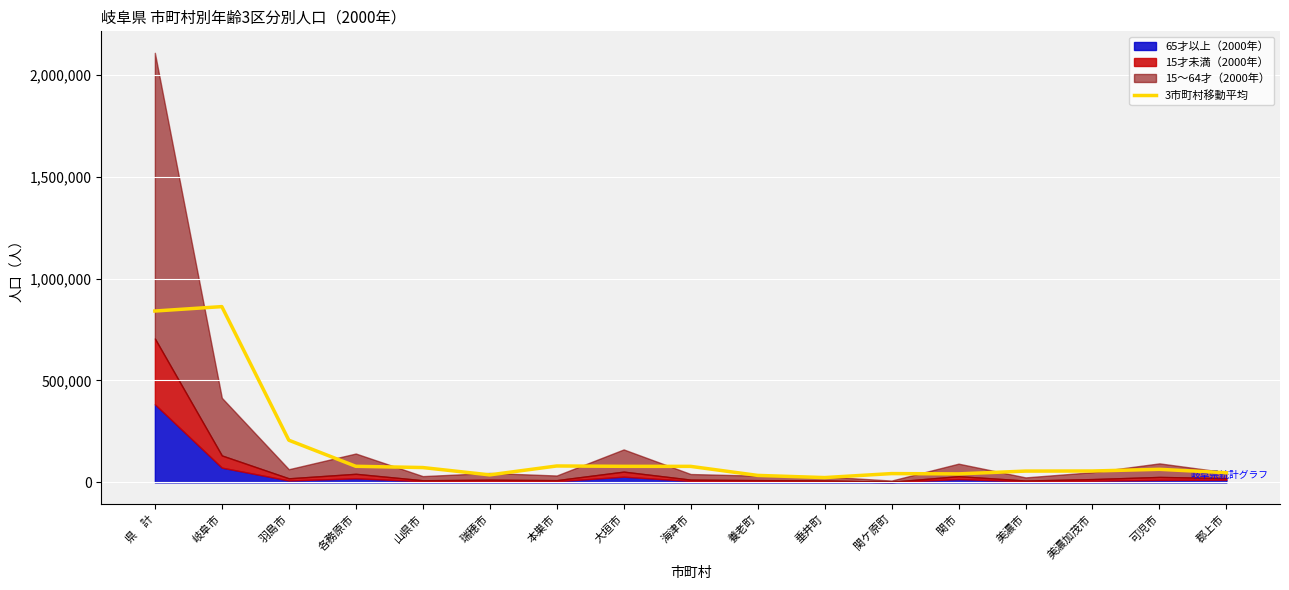

Reading left to right, list all the values displayed in this chart.

840680.3	862251.3	207171.0	79141.3	73000.0	37046.7	80665.7	78968.3	78753.7	34462.7	23767.0	43358.7	41931.7	55582.7	56051.3	64292.3	47604.7